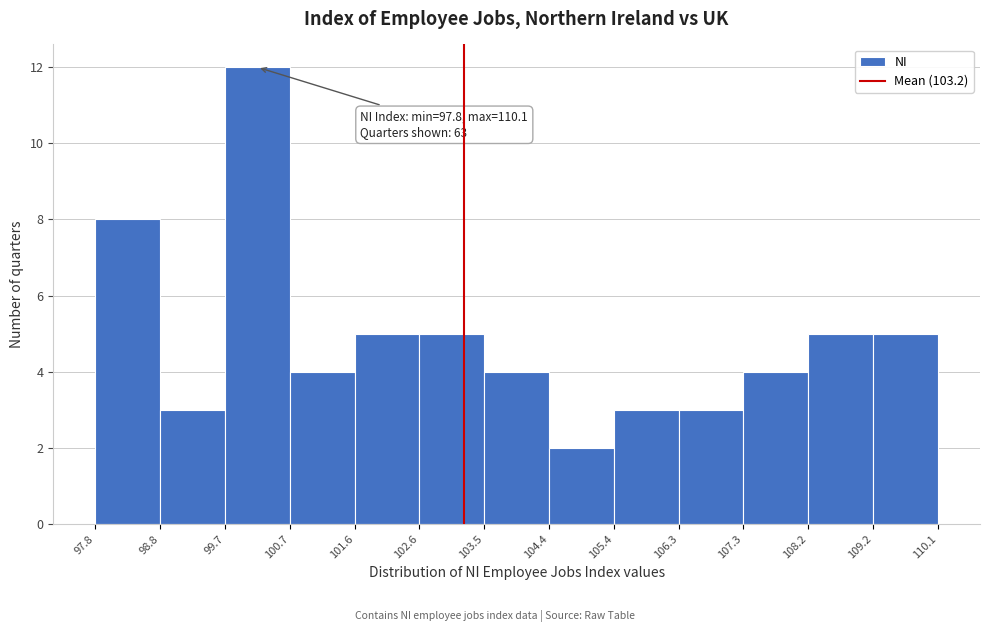

Which range on the x-axis has the tallest bar?

99.7 to 100.7